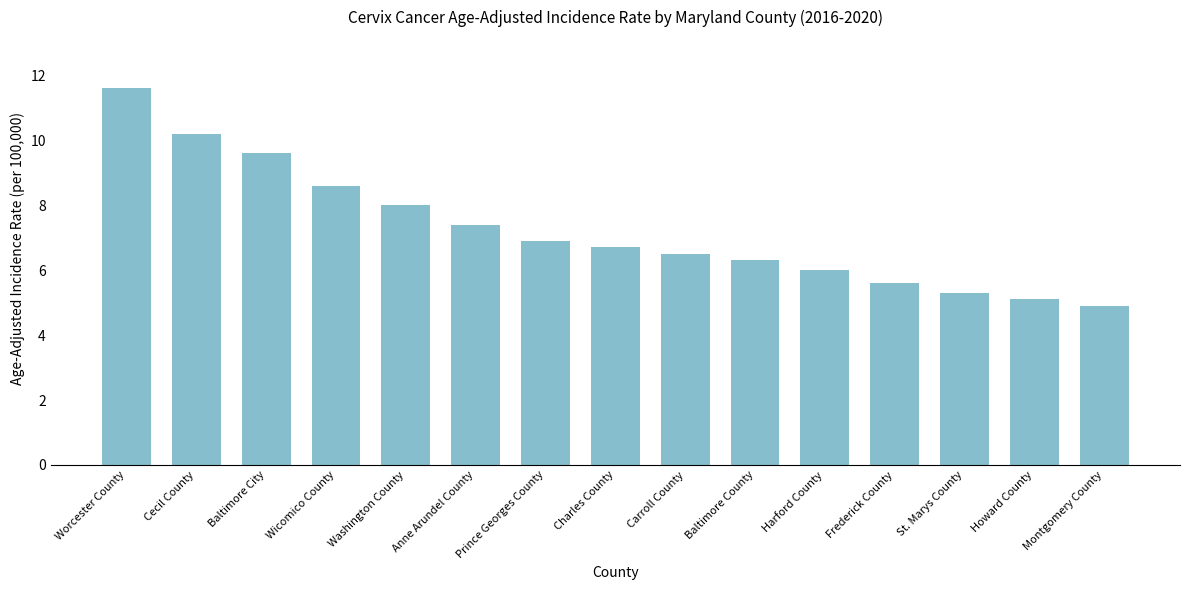

What is the average value?

7.2